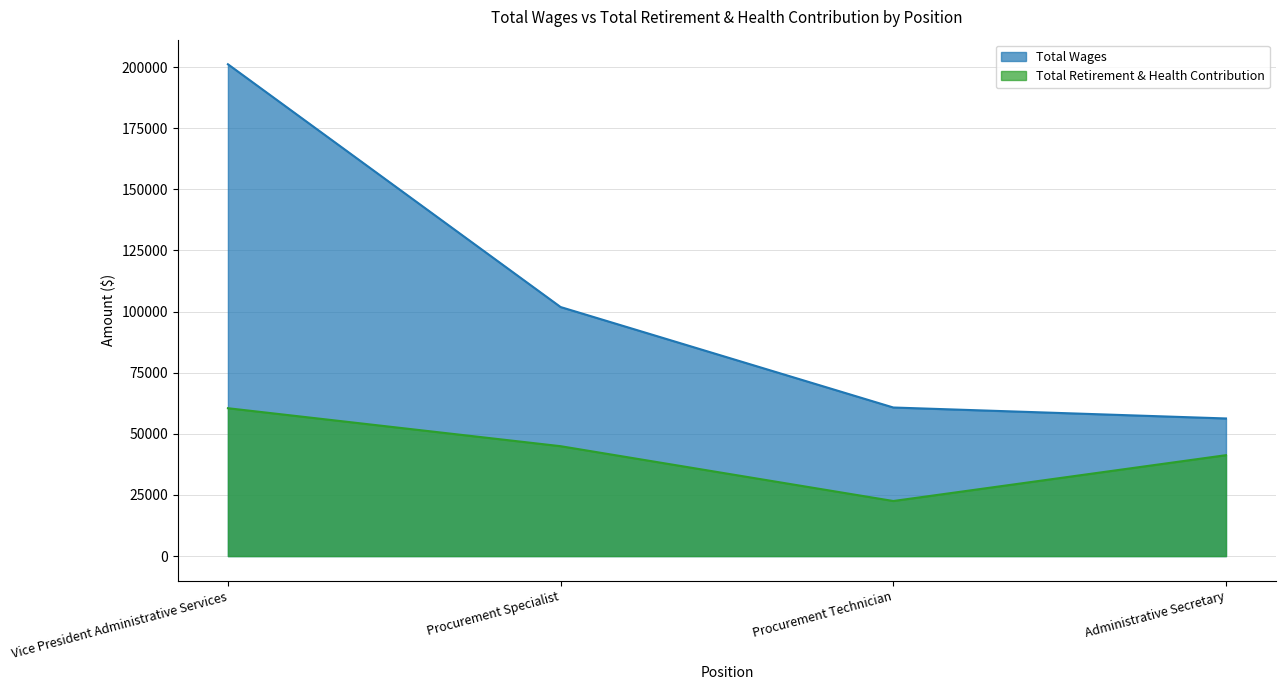

Does the chart have visible grid lines?

Yes